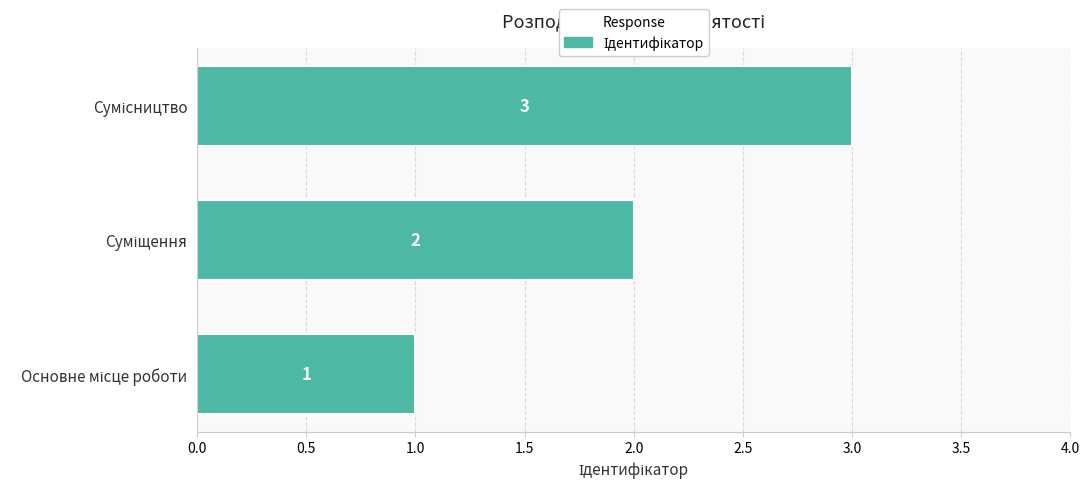

What is the greatest value displayed?

3